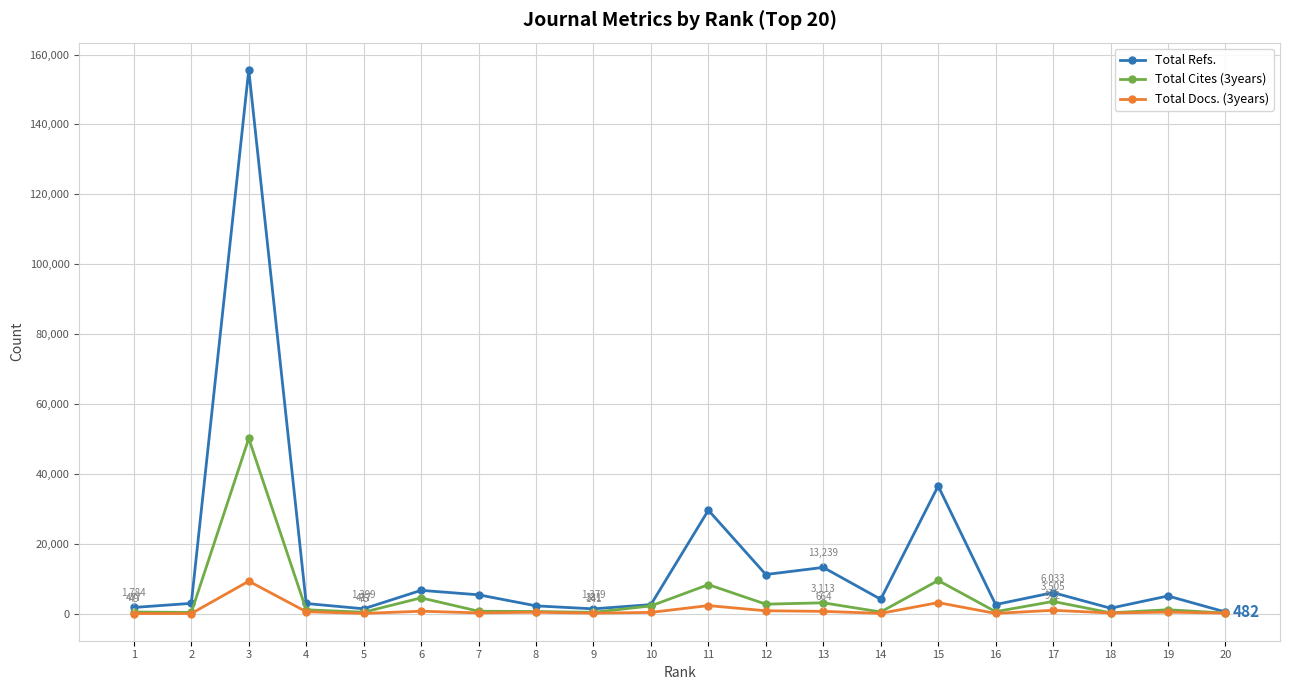

What is the approximate value of Total Refs. at 19, to the nearest 10?

5070